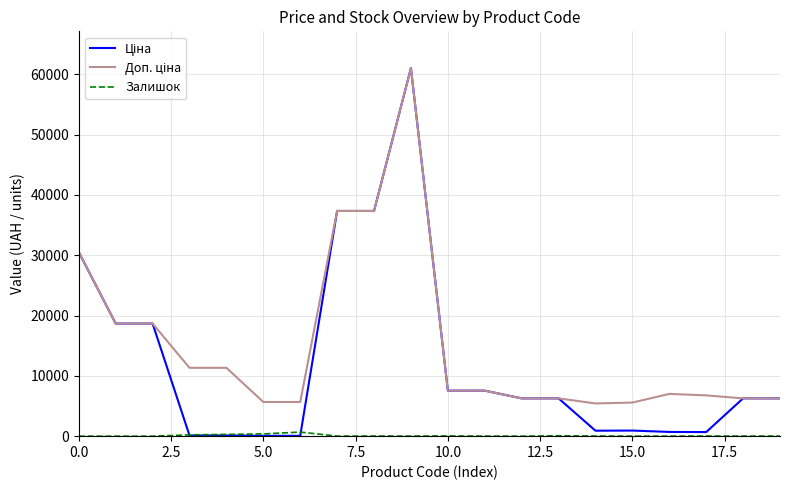

What is the greatest value displayed?

61024.7